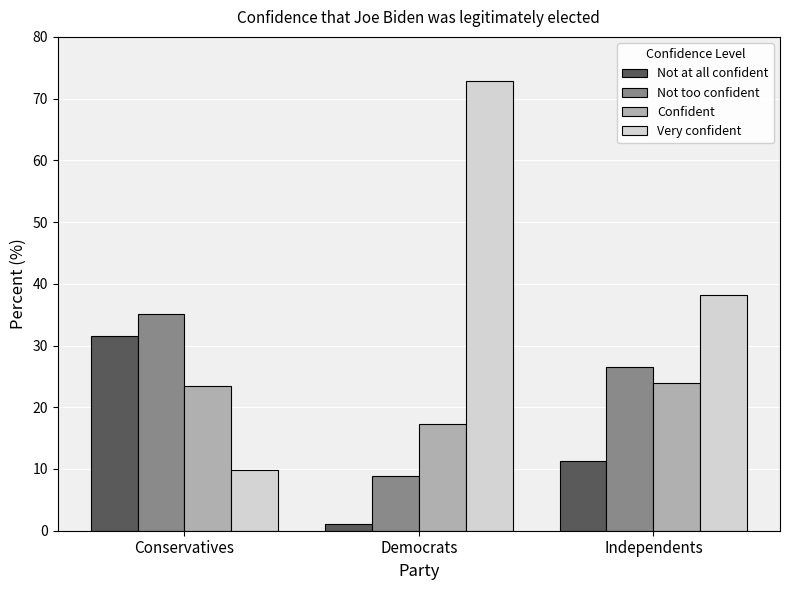

What is the label of the 3rd bar from the right?

Conservatives